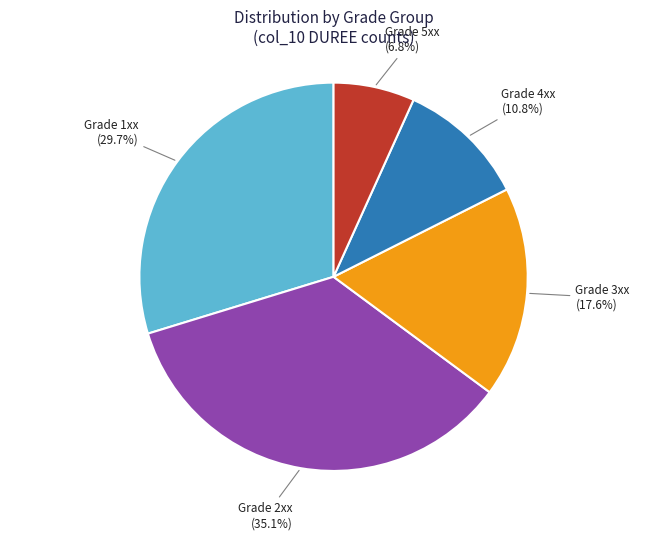

Is there any slice that represents more than half of the pie?

No